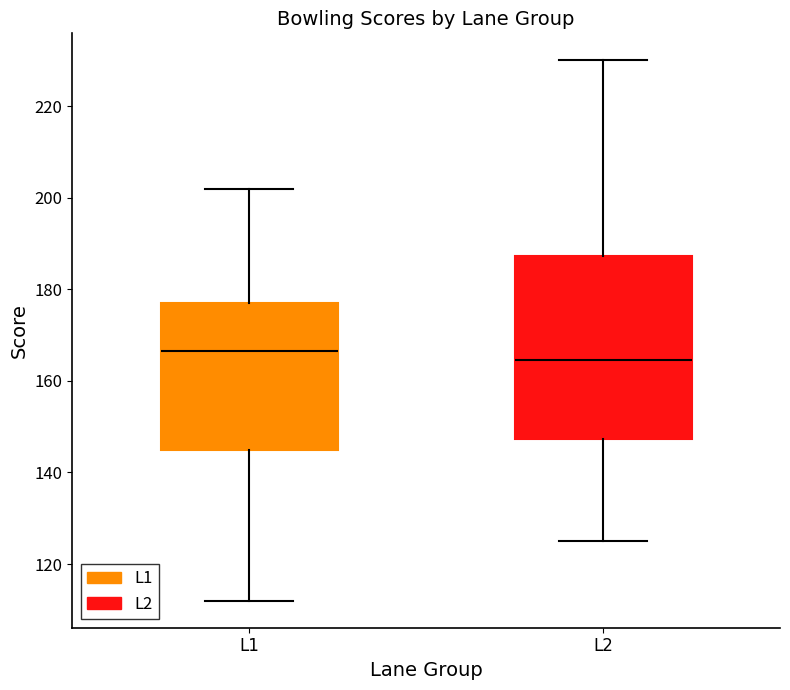

Reading left to right, read every box against the y-axis: the position of its median line, the range the box covers, and the ends of its whiskers. The values are not printed on the chart, so give them approximately, as read against the axis.

L1: median 166, box 146 to 178, whiskers 112 to 202
L2: median 164, box 148 to 188, whiskers 126 to 230